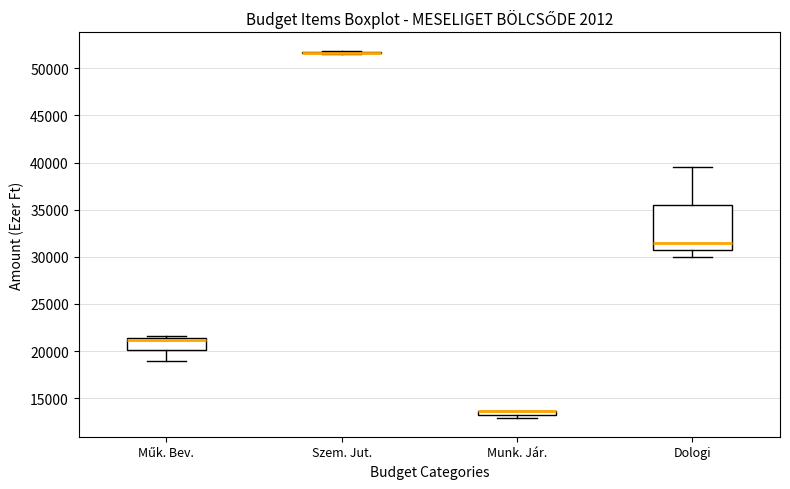

Where does the median line of the box for Dologi sit on the y-axis? The values are not printed on the chart, so give them approximately, as read against the axis.

31500